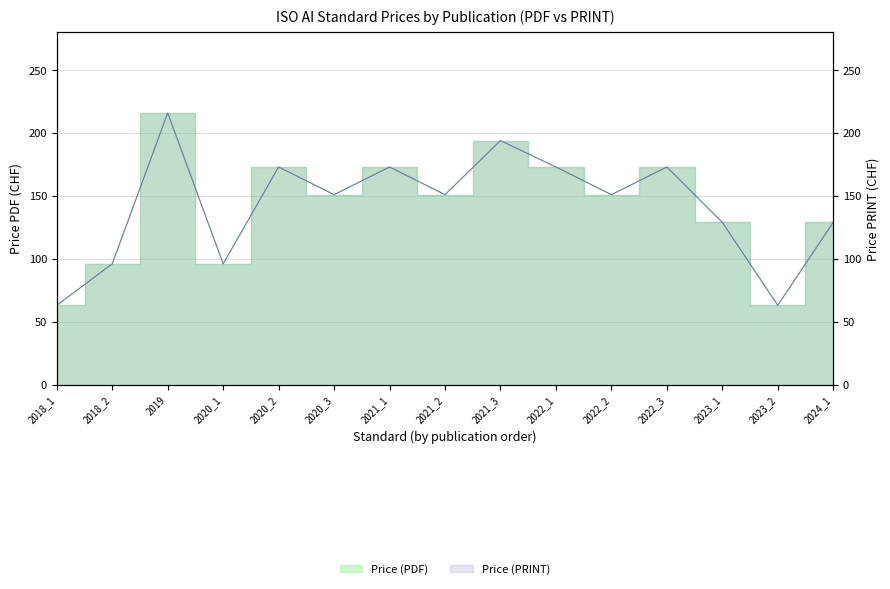

At 2022_2, list the series in order from largest to smallest.

Price (PDF), Price (PRINT)